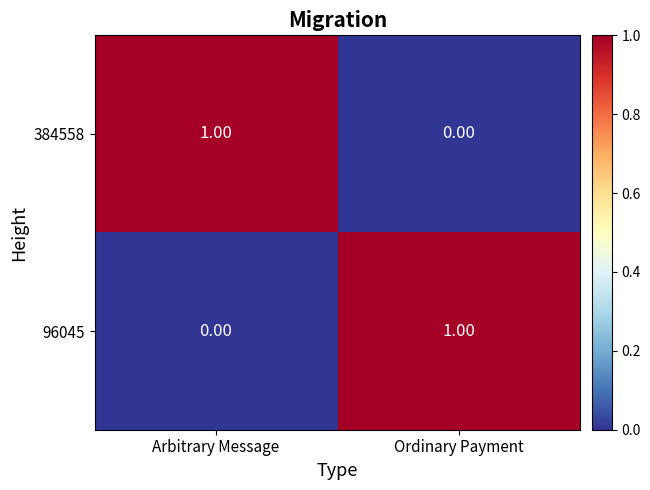

At which label is 384558 closest to 0?

Ordinary Payment